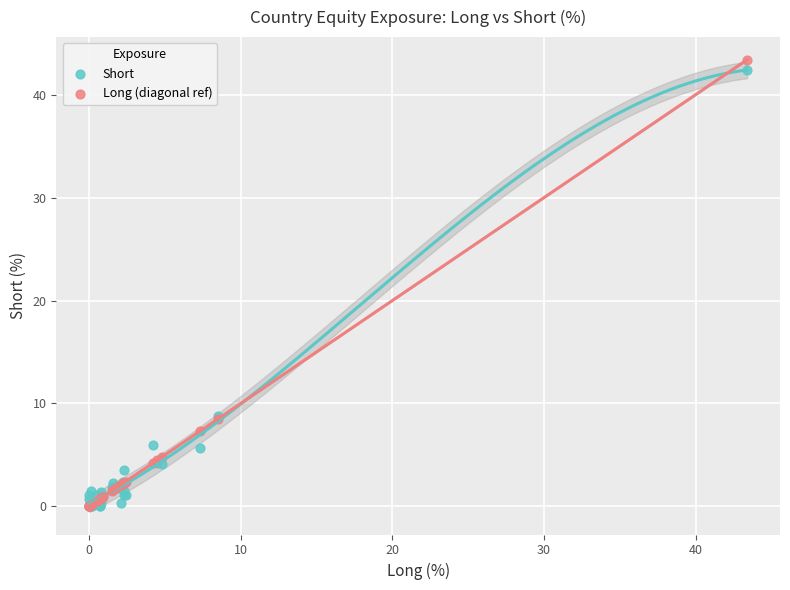

What are all the series names shown in the legend?

Short, Long (diagonal ref)